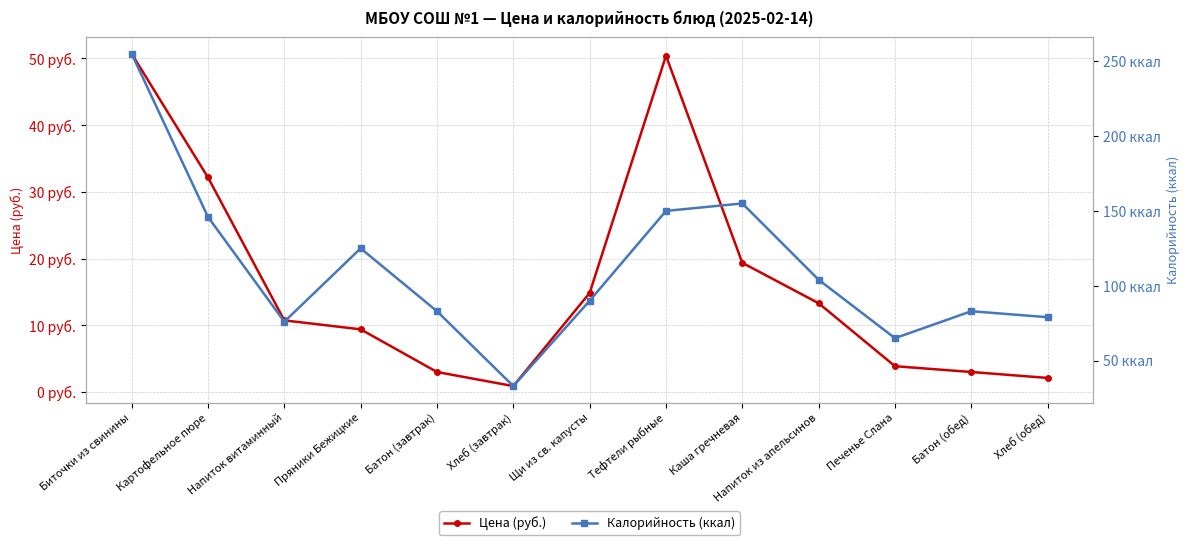

At which label is Цена (руб.) closest to 25?

Каша гречневая